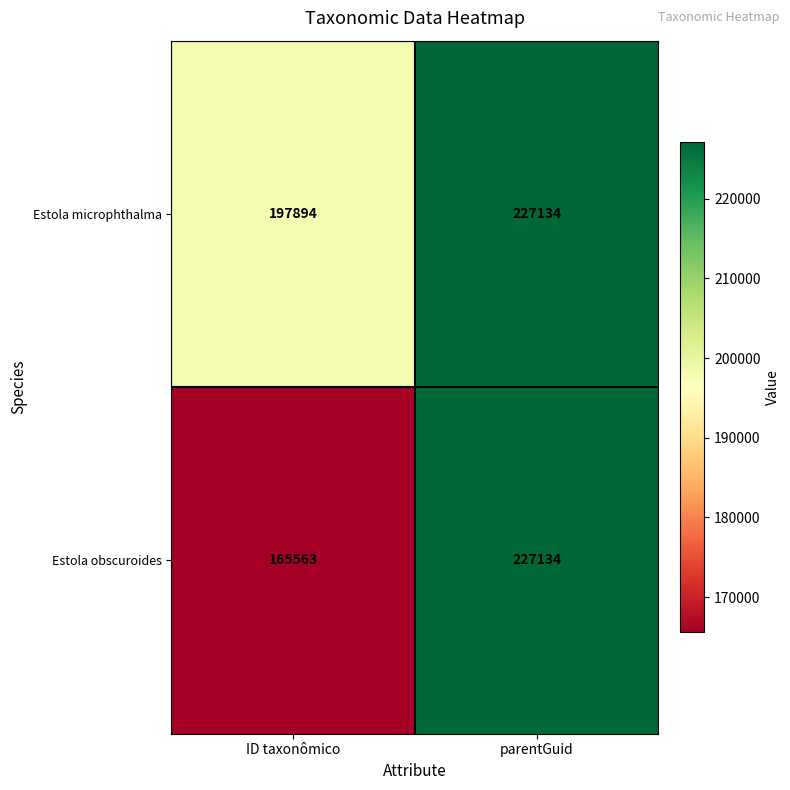

Rank the series at ID taxonômico from lowest to highest value.

Estola obscuroides, Estola microphthalma